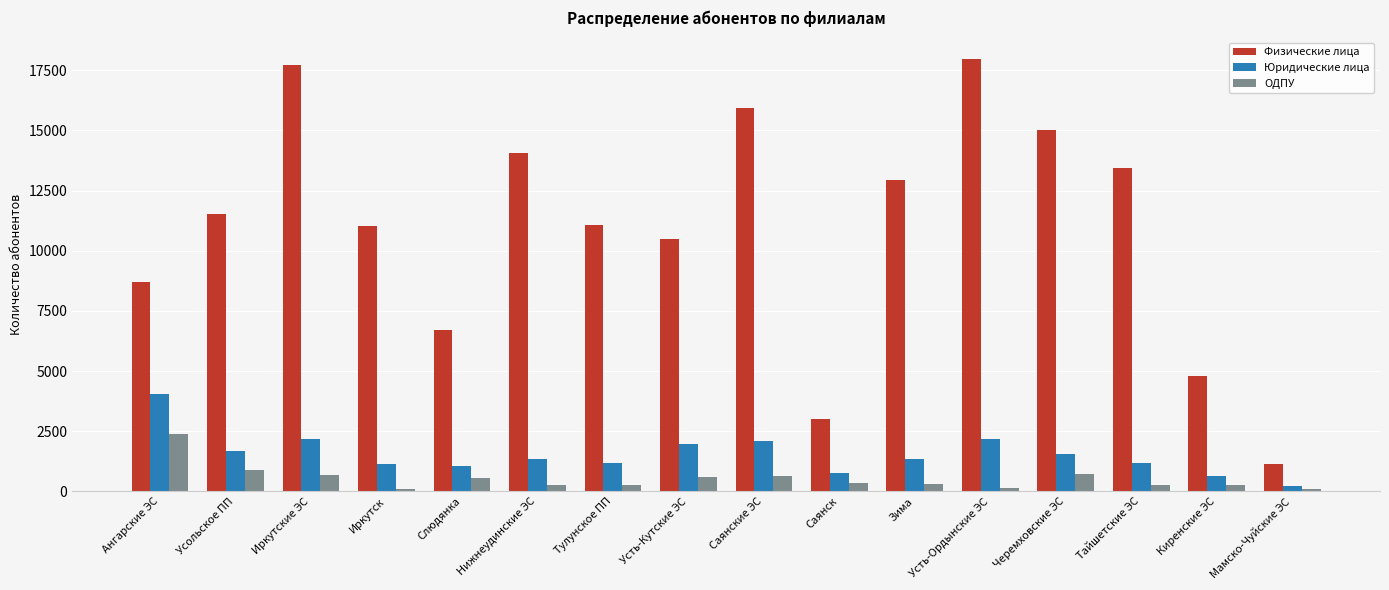

What is the difference between the highest and lowest values at Усольское ПП?

10638